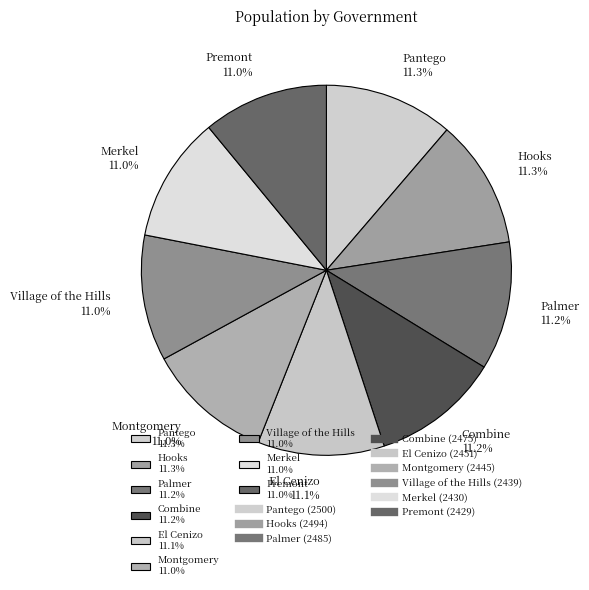

The Merkel slice represents 11% of the pie. True or false?

True